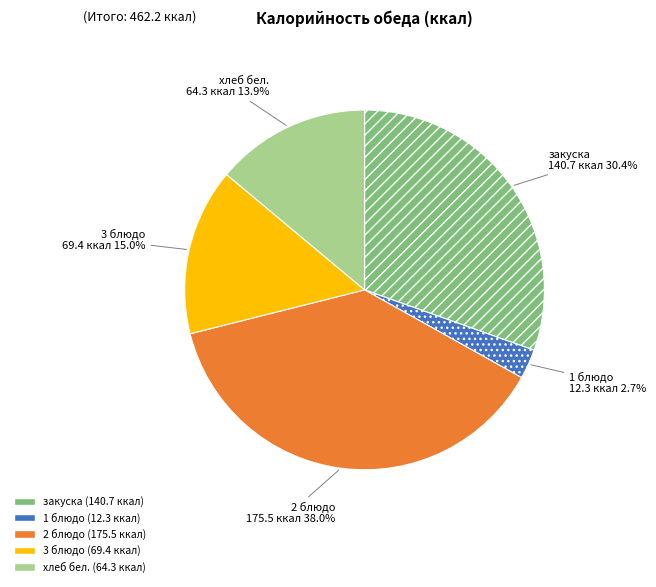

To the nearest percent, what is the difference between the хлеб бел. and 2 блюдо slice percentages?

24%